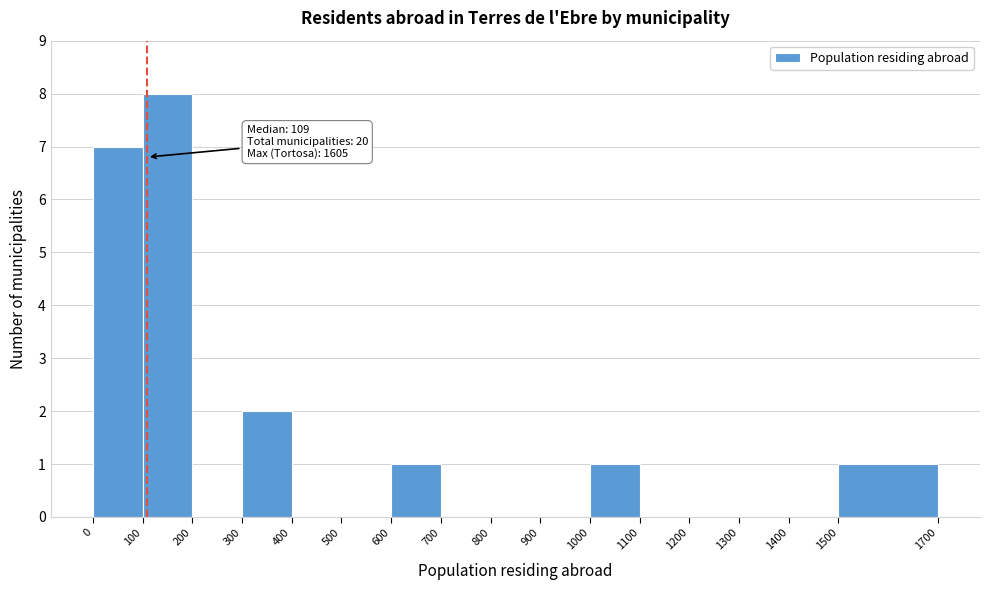

Which range on the x-axis has the tallest bar?

100 to 200